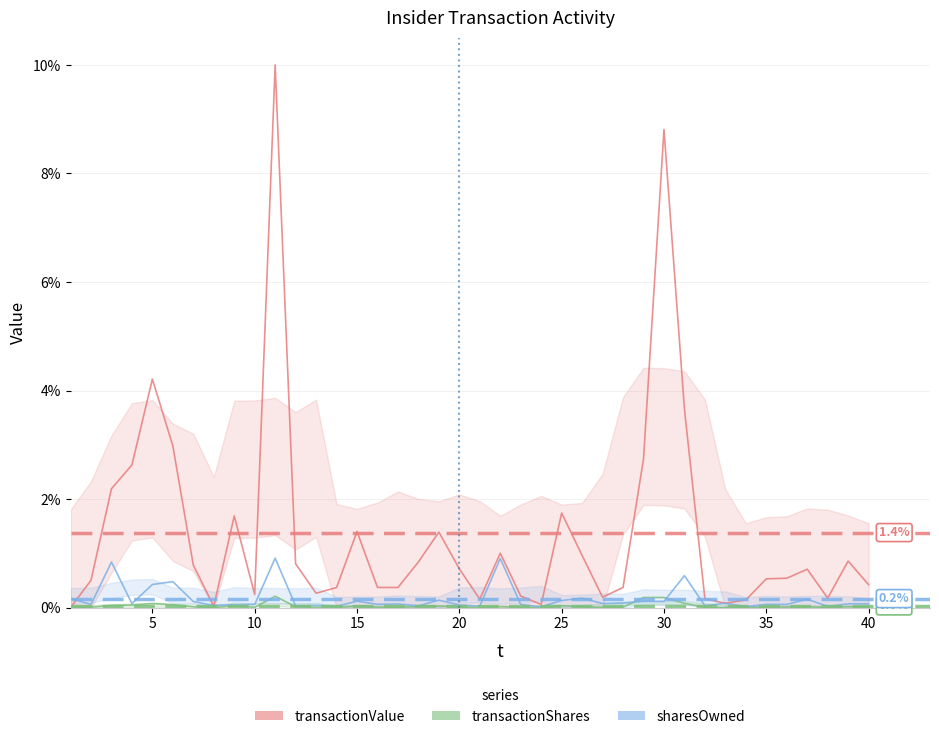

After their last crossing, which series has the higher values: transactionShares or sharesOwned?

sharesOwned